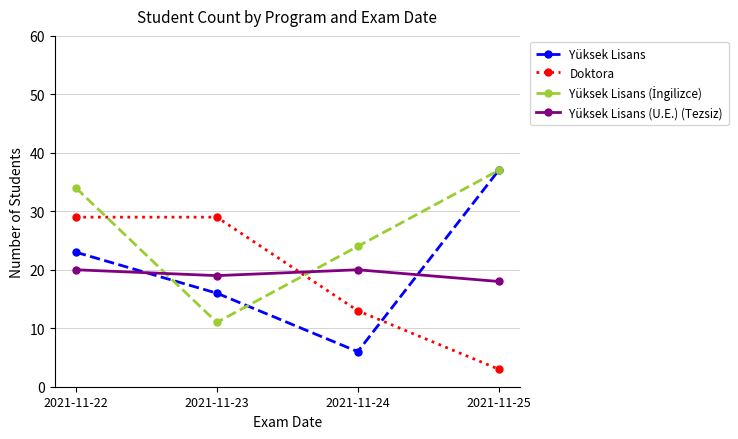

The value of Yüksek Lisans at 2021-11-25 is 17. True or false?

False